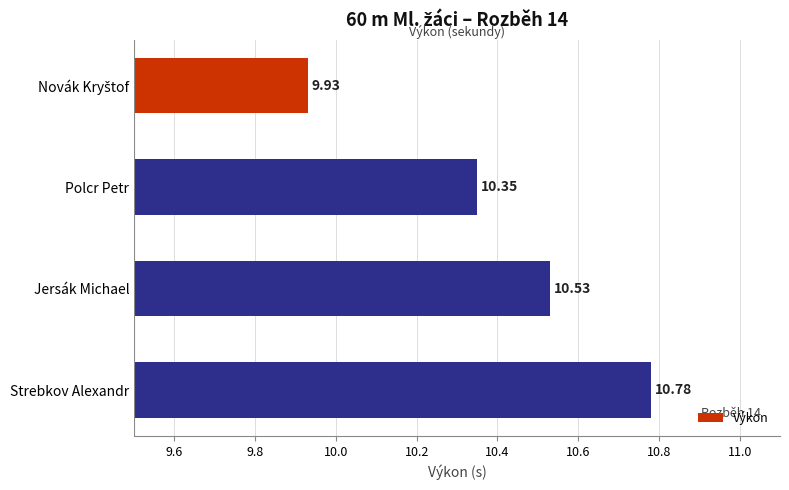

What is the label of the 2nd bar from the top?

Polcr Petr